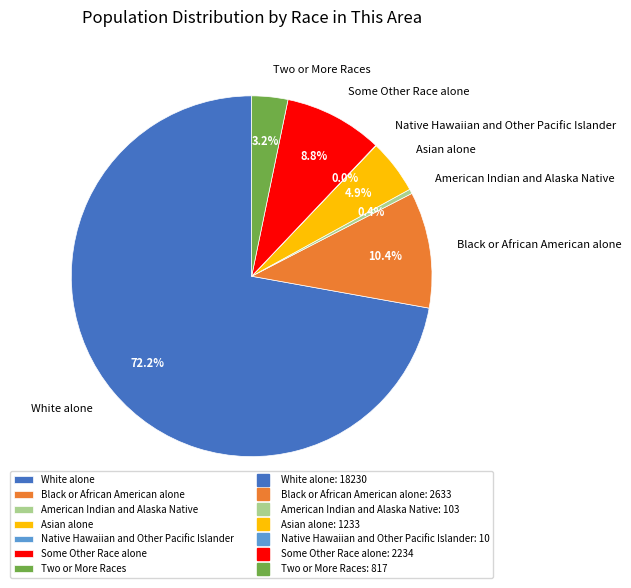

What is the largest slice in the pie chart?

White alone